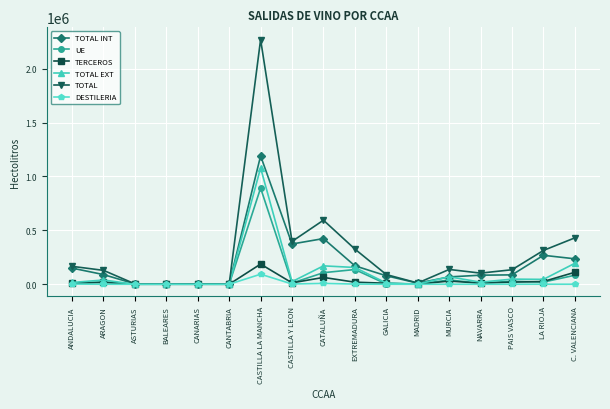

At which label does DESTILERIA reach its peak?

CASTILLA LA MANCHA